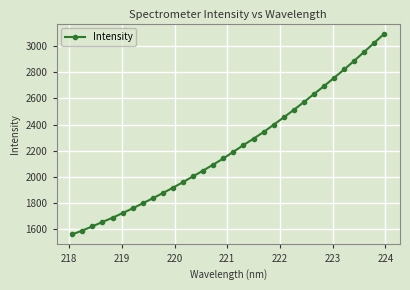

What is the difference between the maximum and minimum values?

1534.6